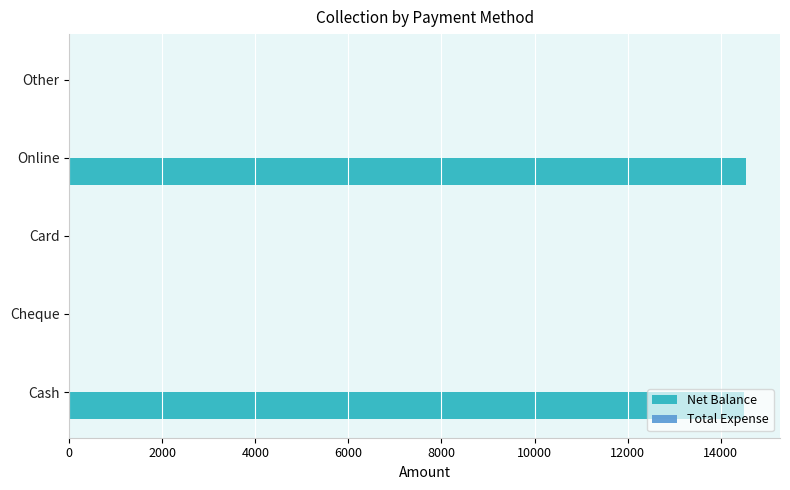

The chart shows a value of 0 at Card. True or false?

True